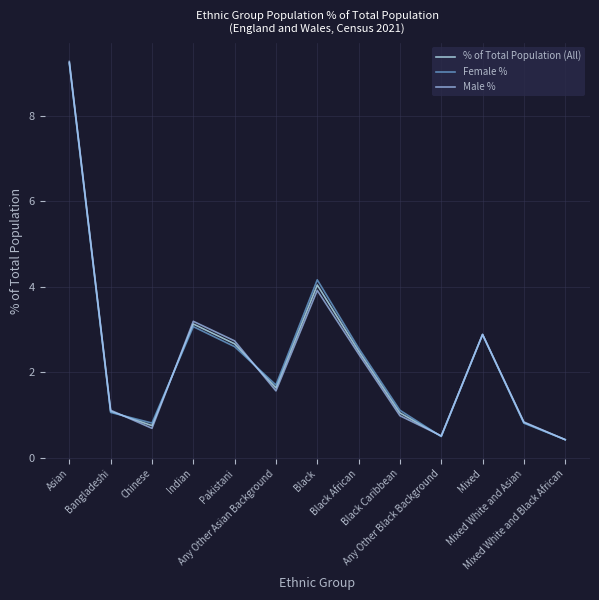

How many lines are shown in the chart?

3